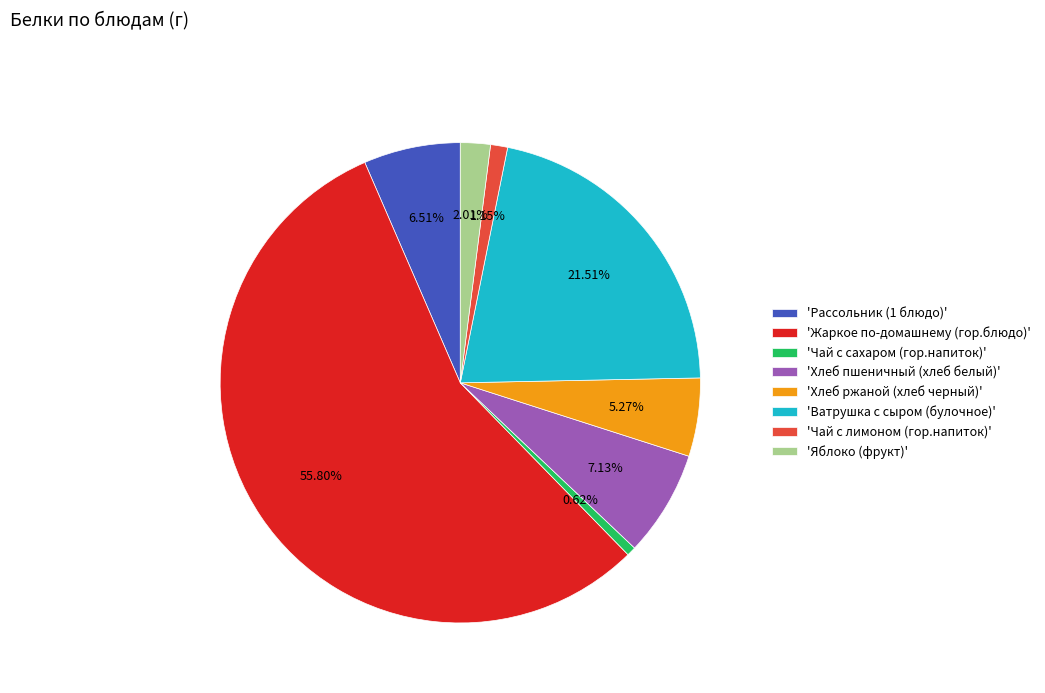

To the nearest percent, what is the average slice percentage?

12%